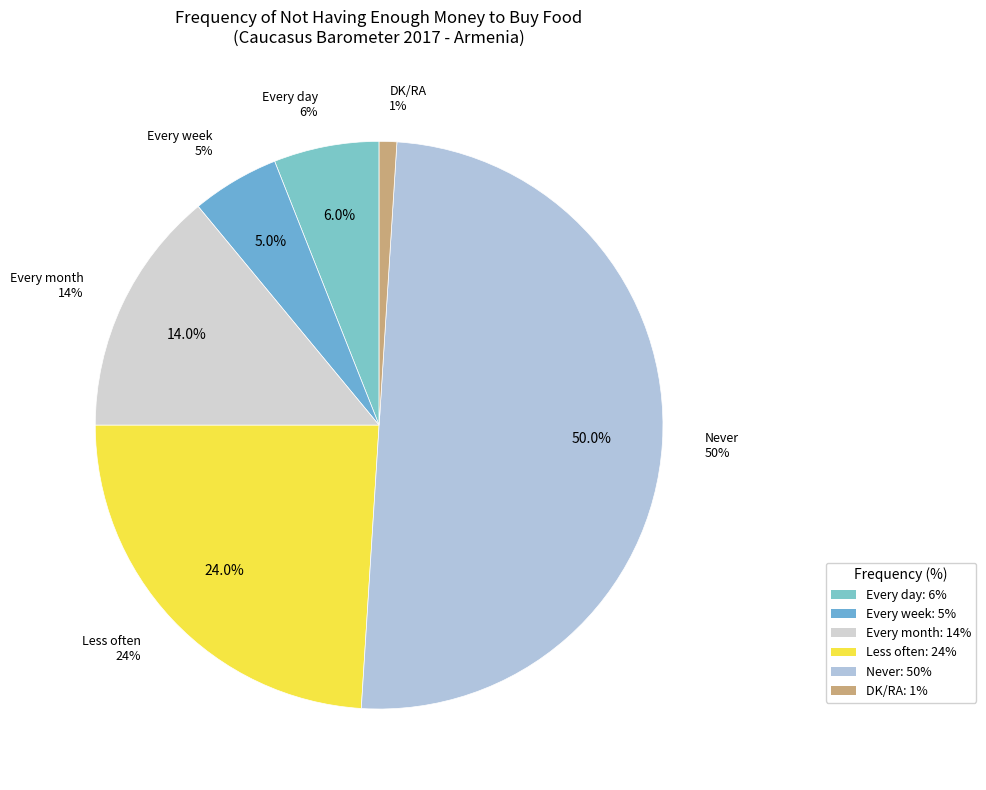

Which has a higher value, Less often or Every month?

Less often